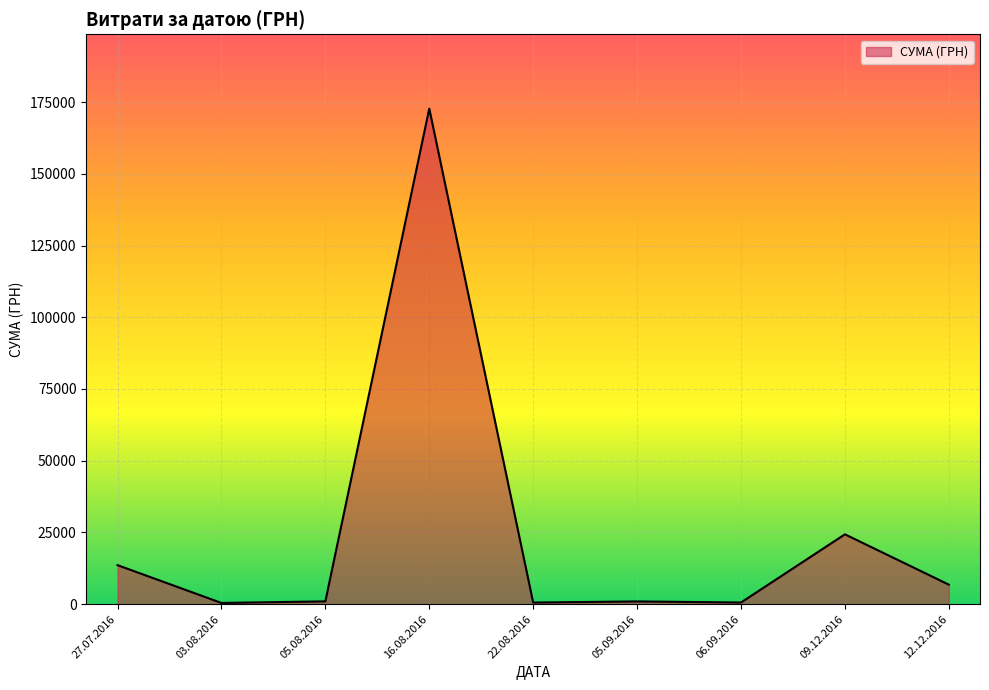

Where is the data nearest to the value 86570?

09.12.2016